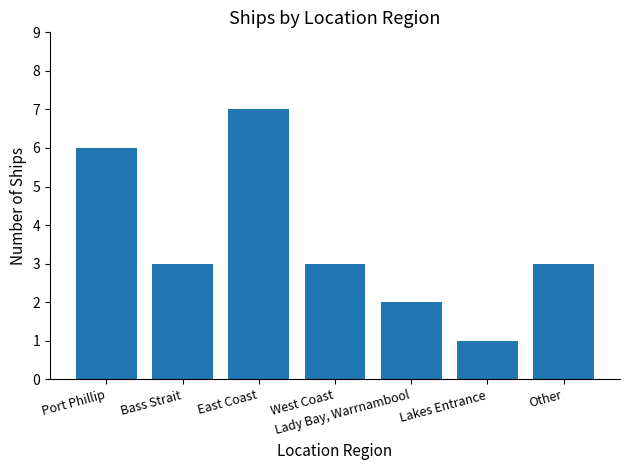

What is the change in value from Lakes Entrance to Other?

+2